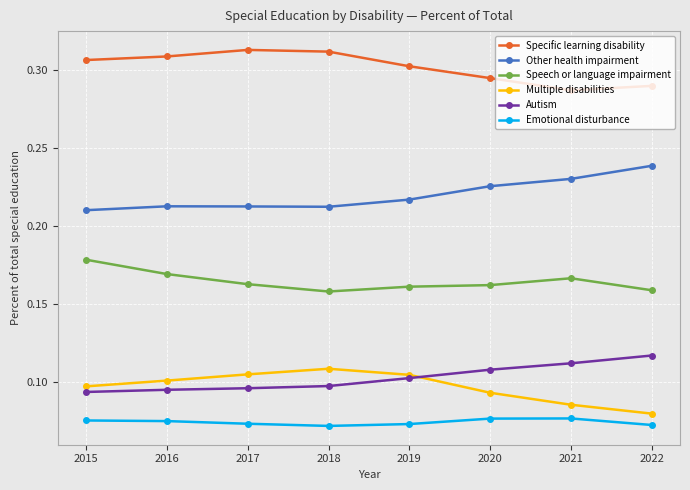

How many distinct data groups are displayed?

6